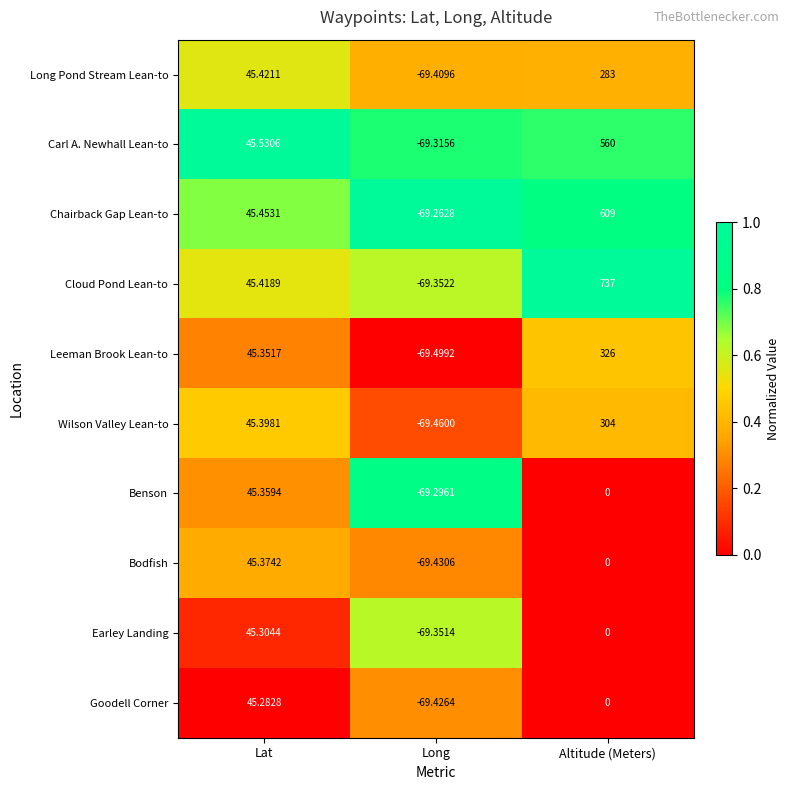

At which category does the chart reach its minimum across all series?

Long